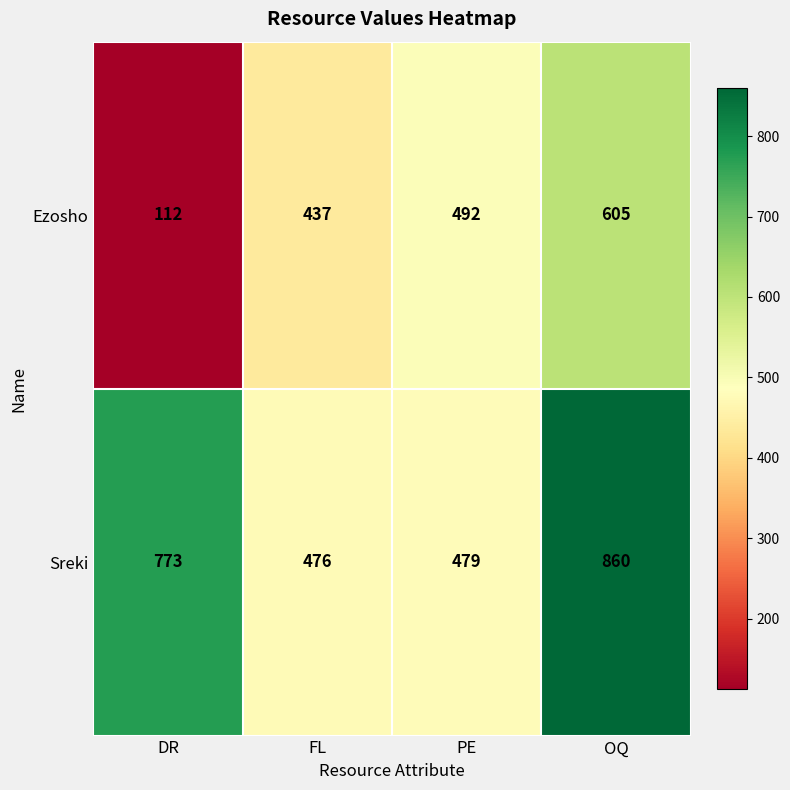

The Sreki series shows 448 at OQ. True or false?

False